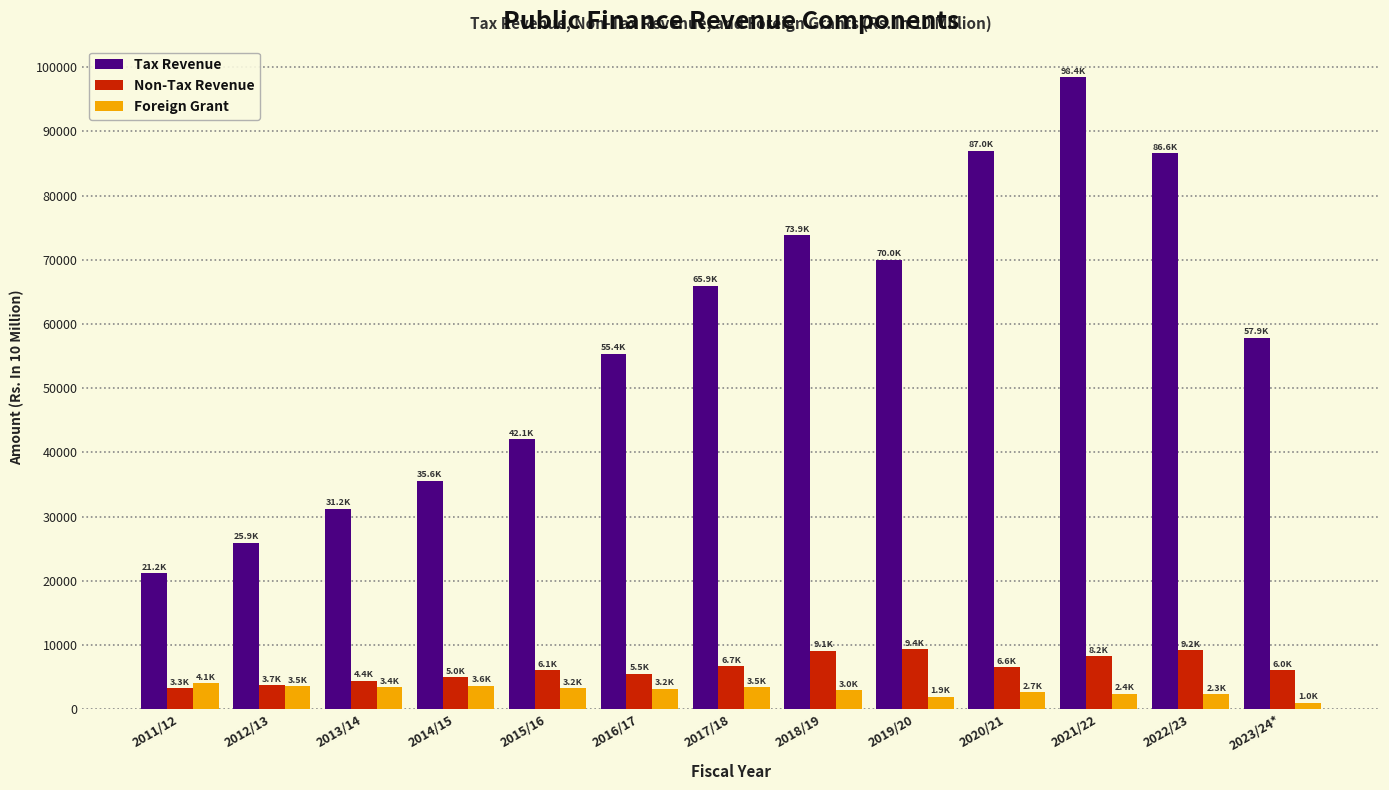

Where is Tax Revenue nearest to the value 59802?

2023/24*